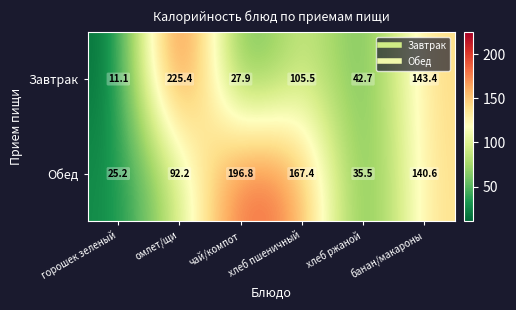

Is it true that Обед equals 25.2 at горошек зеленый?

True